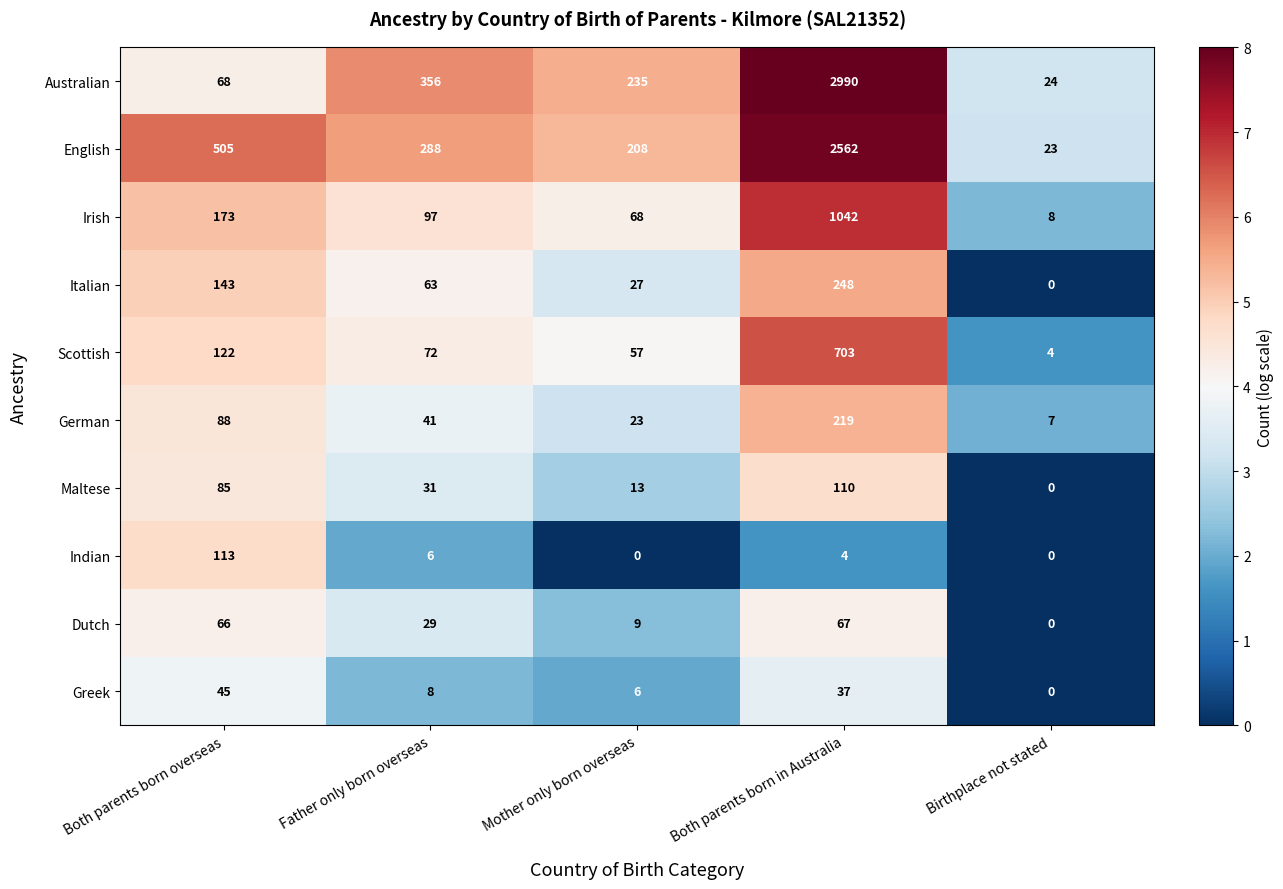

Count the number of categories in the chart.

5